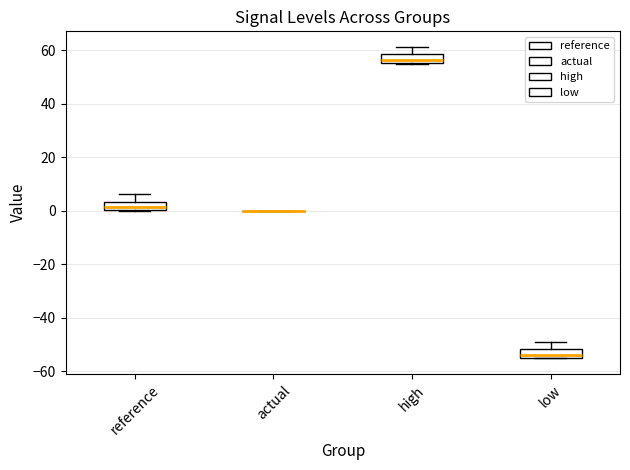

Where is the upper edge of the box for low on the y-axis? The values are not printed on the chart, so give them approximately, as read against the axis.

-52